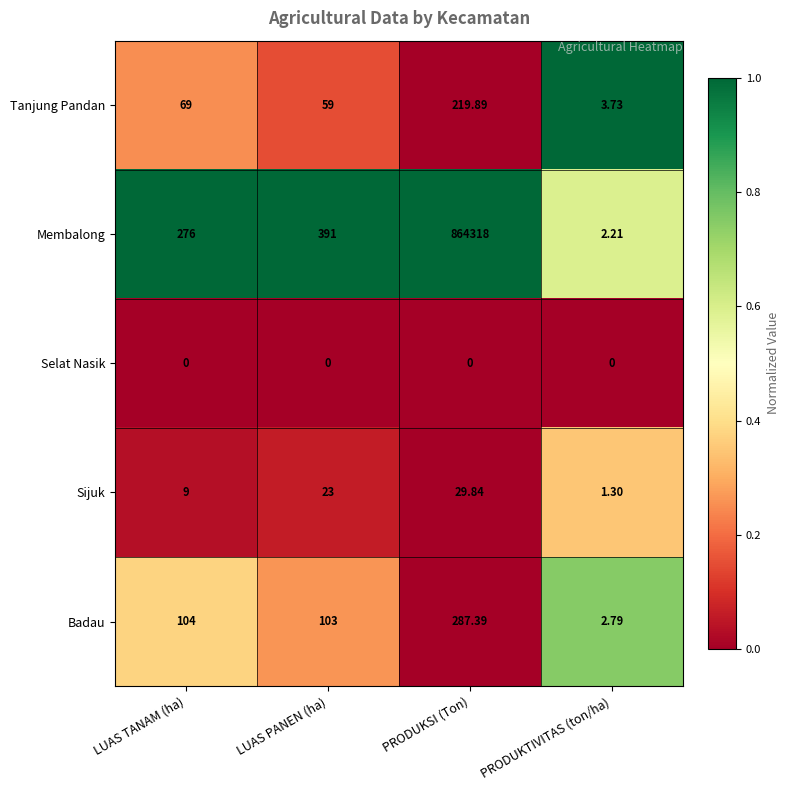

Which category has the highest value across all series?

PRODUKSI (Ton)